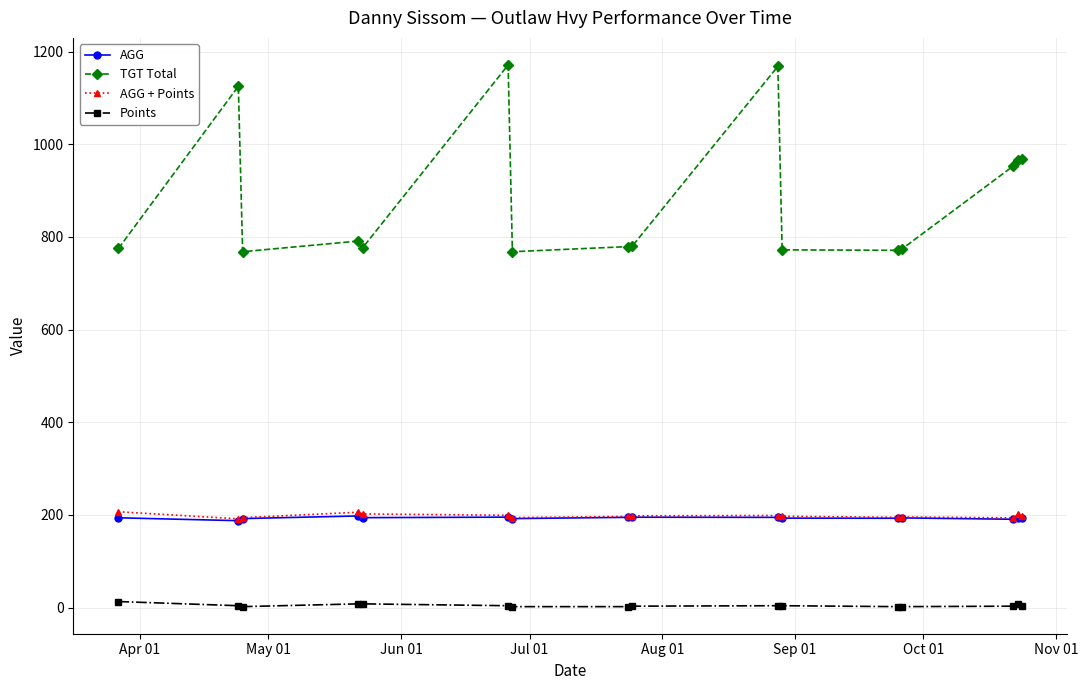

Which series has the largest range (max minus min)?

TGT Total